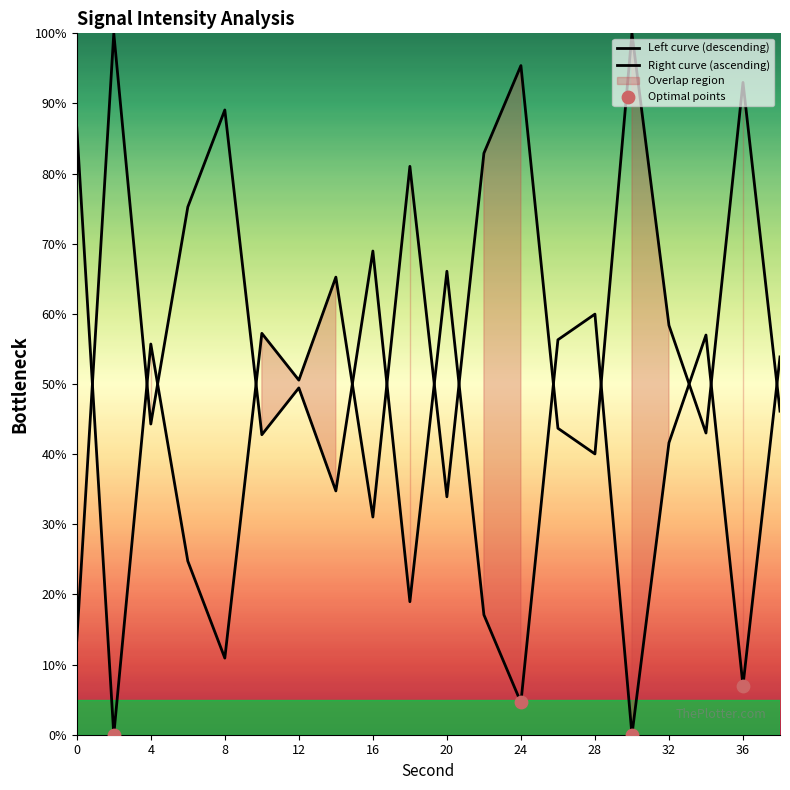

What is the change in value from 0 to 36?

-6.5